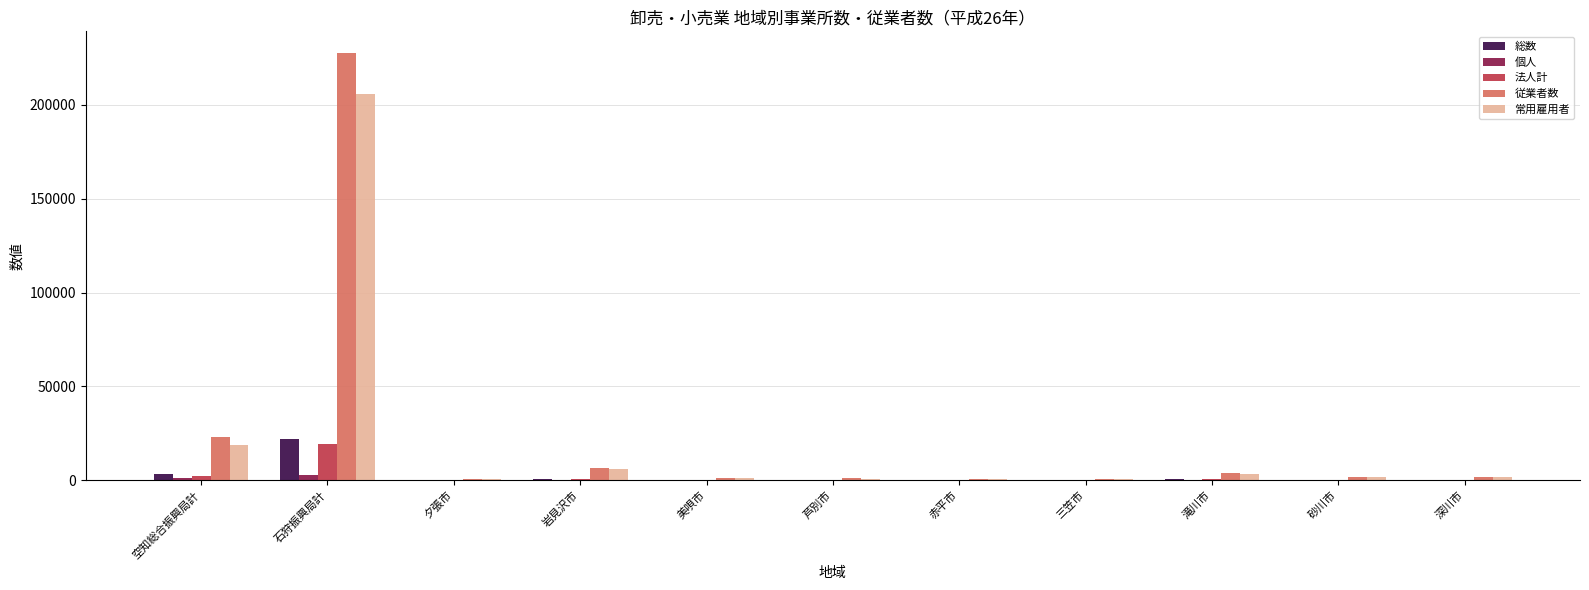

What is the sum of all 個人 values?

4354